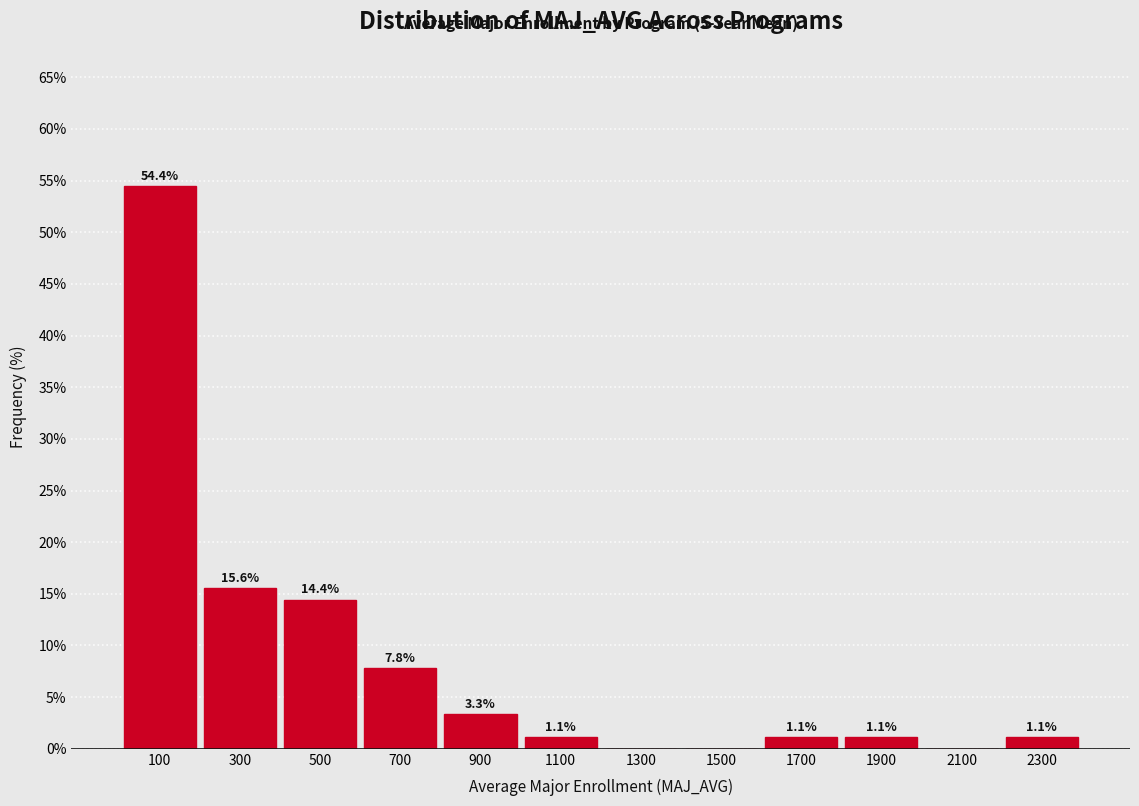

Which range on the x-axis has the tallest bar?

0 to 200